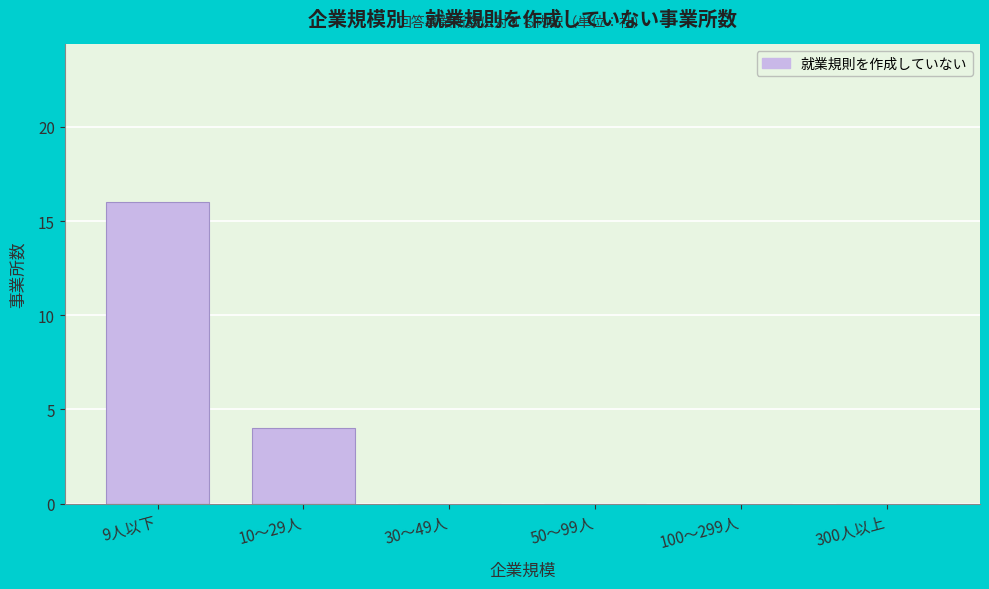

Reading right to left, what are all the values shown in this chart?

300人以上=0	100～299人=0	50～99人=0	30～49人=0	10～29人=4	9人以下=16